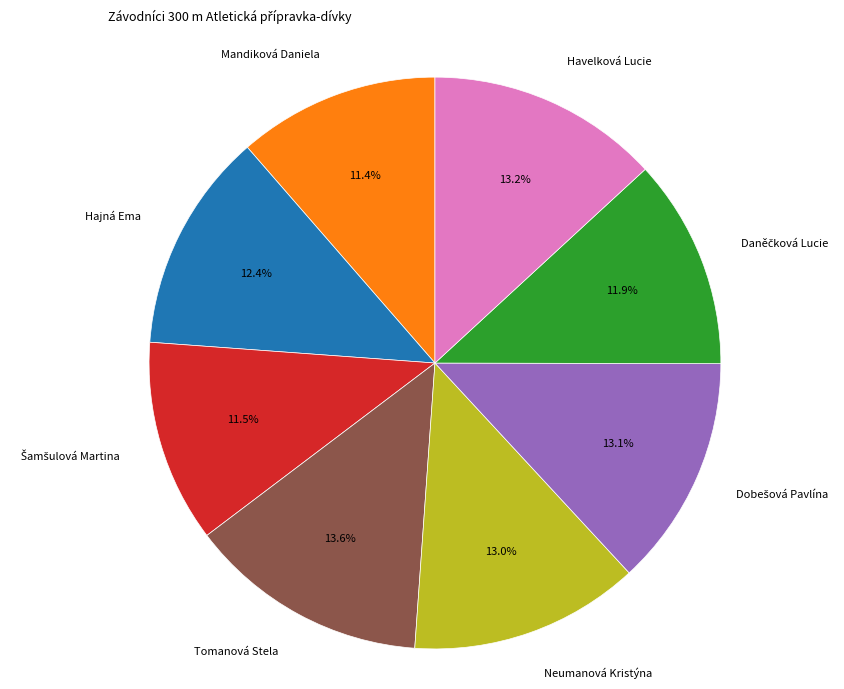

Approximately how many times larger is the value at Hajná Ema compared to Mandiková Daniela?

1.1